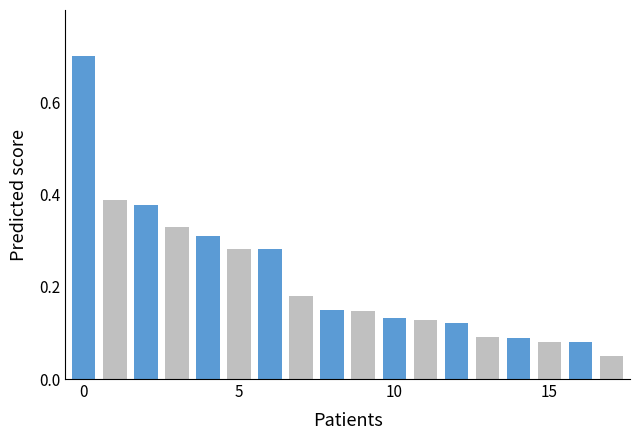

True or false: Age-Adjusted Rate (odd) has a value of 0.1 at 15.

False